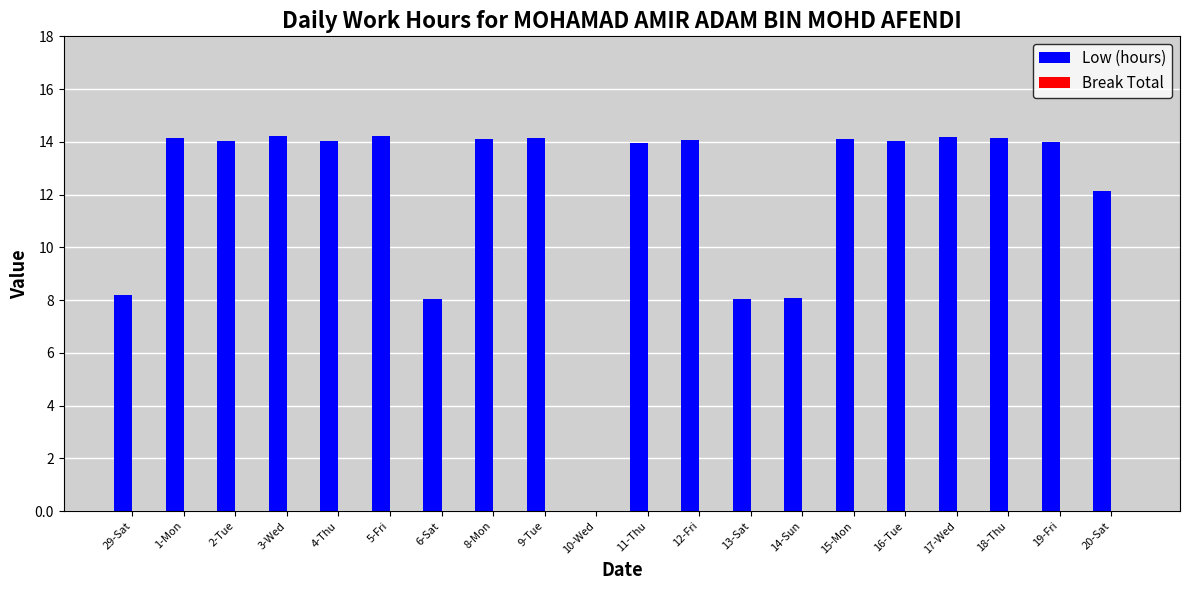

What is the sum of all values?

241.9